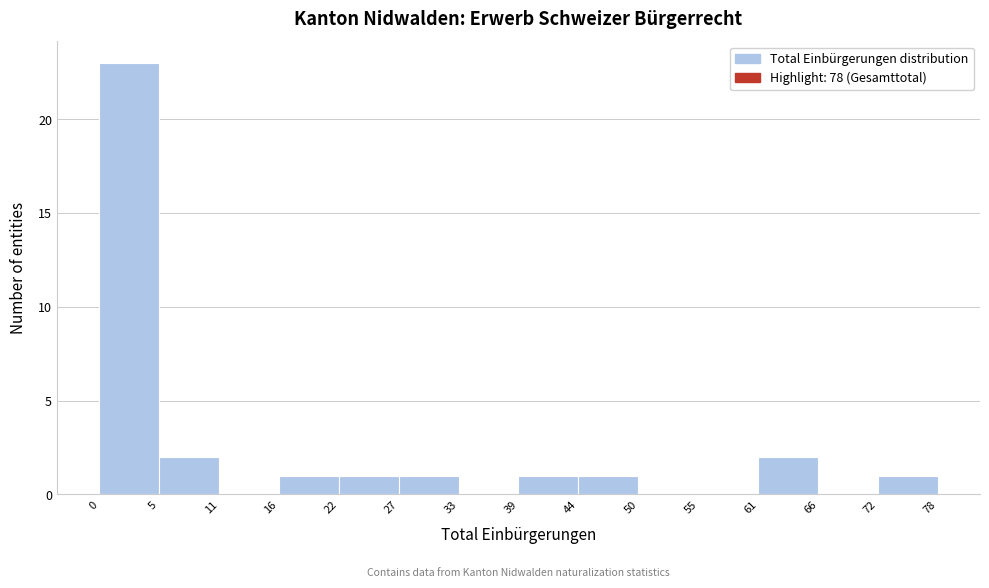

Reading left to right, list every bar in this chart as the range it spans on the x-axis followed by its height. The values are not printed on the chart, so give them approximately, as read against the axis.

0 to 5: 23
5 to 11: 2
11 to 16: 0
16 to 22: 1
22 to 27: 1
27 to 33: 1
33 to 39: 0
39 to 44: 1
44 to 50: 1
50 to 55: 0
55 to 61: 0
61 to 66: 2
66 to 72: 0
72 to 78: 1